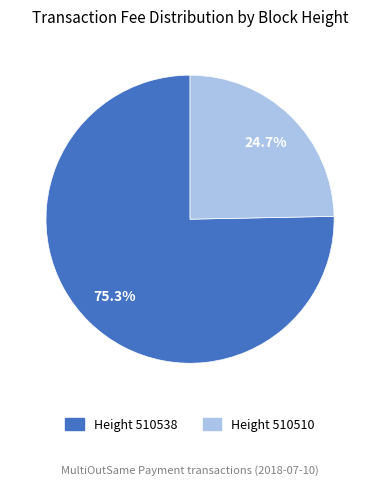

Is there a majority slice in this chart?

Yes